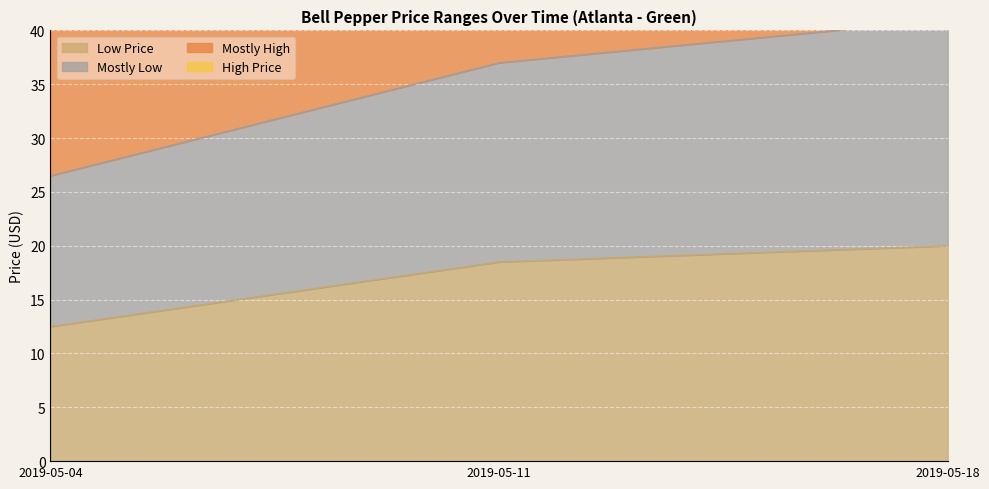

At how many categories does at least one series exceed 93?

1